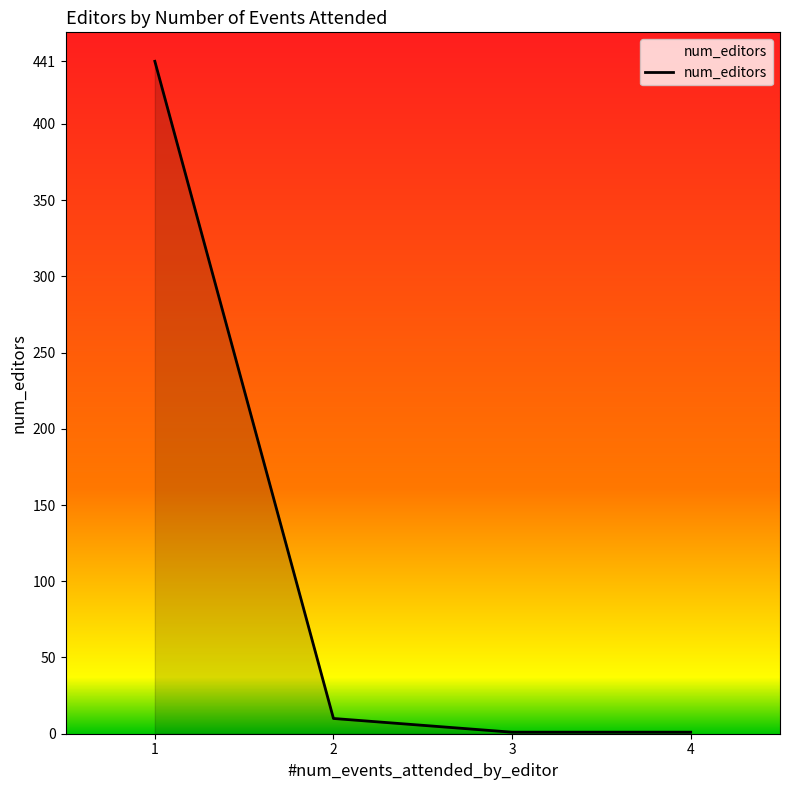

Count the number of categories in the chart.

4